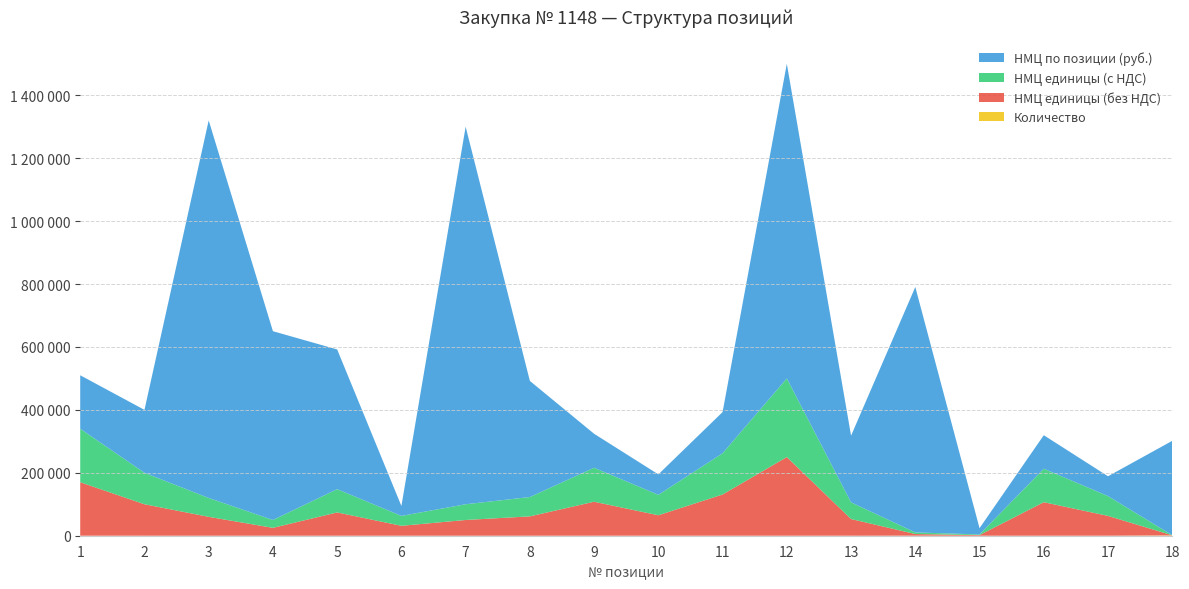

Reading left to right, extract all data points from this chart.

НМЦ по позиции (руб.): 170000	200000	1200000	600000	444000	31500	1200000	369000	108000	65000	131000	1000000	212000	780000	20000	106500	63000	300000
НМЦ единицы (без НДС): 170000	100000	60000	25000	74000	31500	50000	61500	108000	65000	131000	250000	53000	5200	2000	106500	63000	300
НМЦ единицы (с НДС): 170000	100000	60000	25000	74000	31500	50000	61500	108000	65000	131000	250000	53000	5200	2000	106500	63000	300
Количество: 1	2	20	24	6	1	24	6	1	1	1	4	4	150	10	1	1	1000